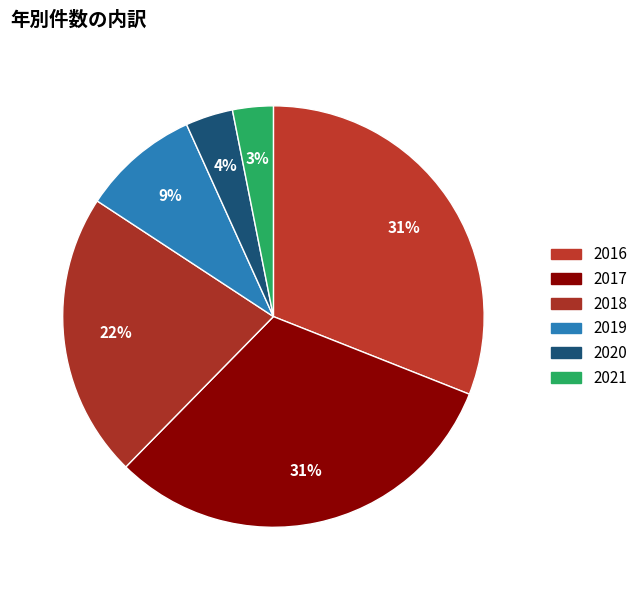

To the nearest percent, what percentage of the pie is 2019?

9%